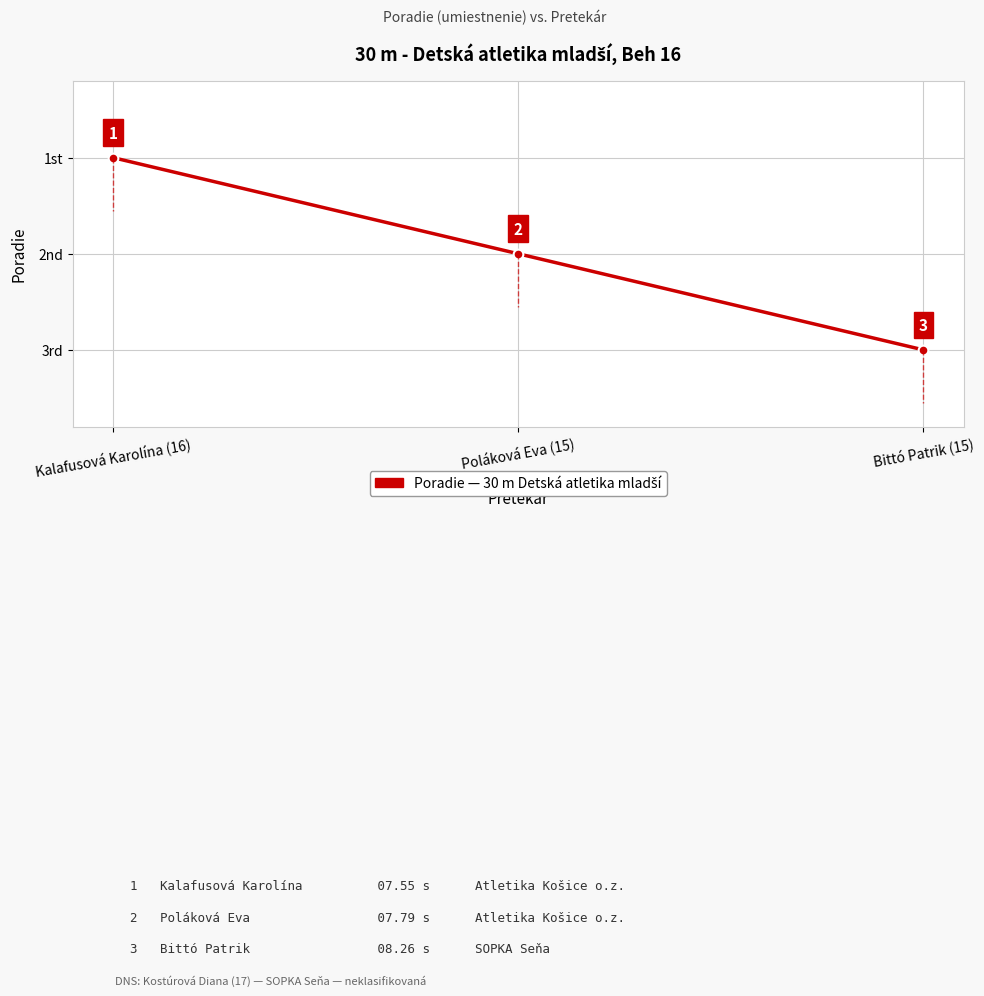

List the labels in order of value, largest first.

Bittó Patrik (15), Poláková Eva (15), Kalafusová Karolína (16)